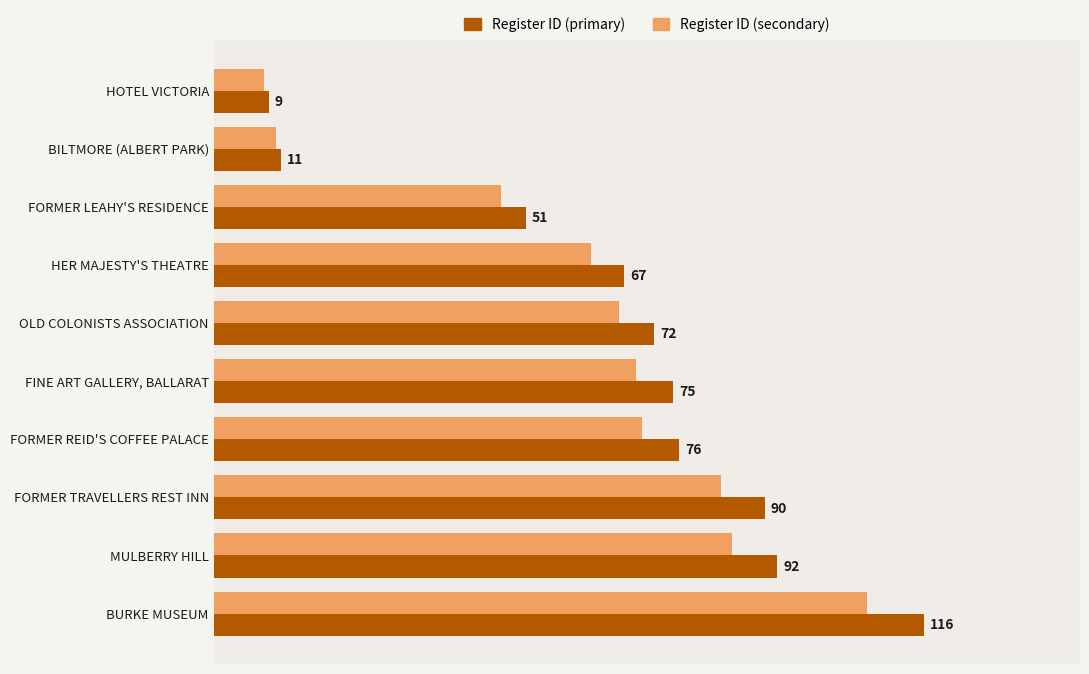

Which series has the largest total across all categories?

Register ID (primary)